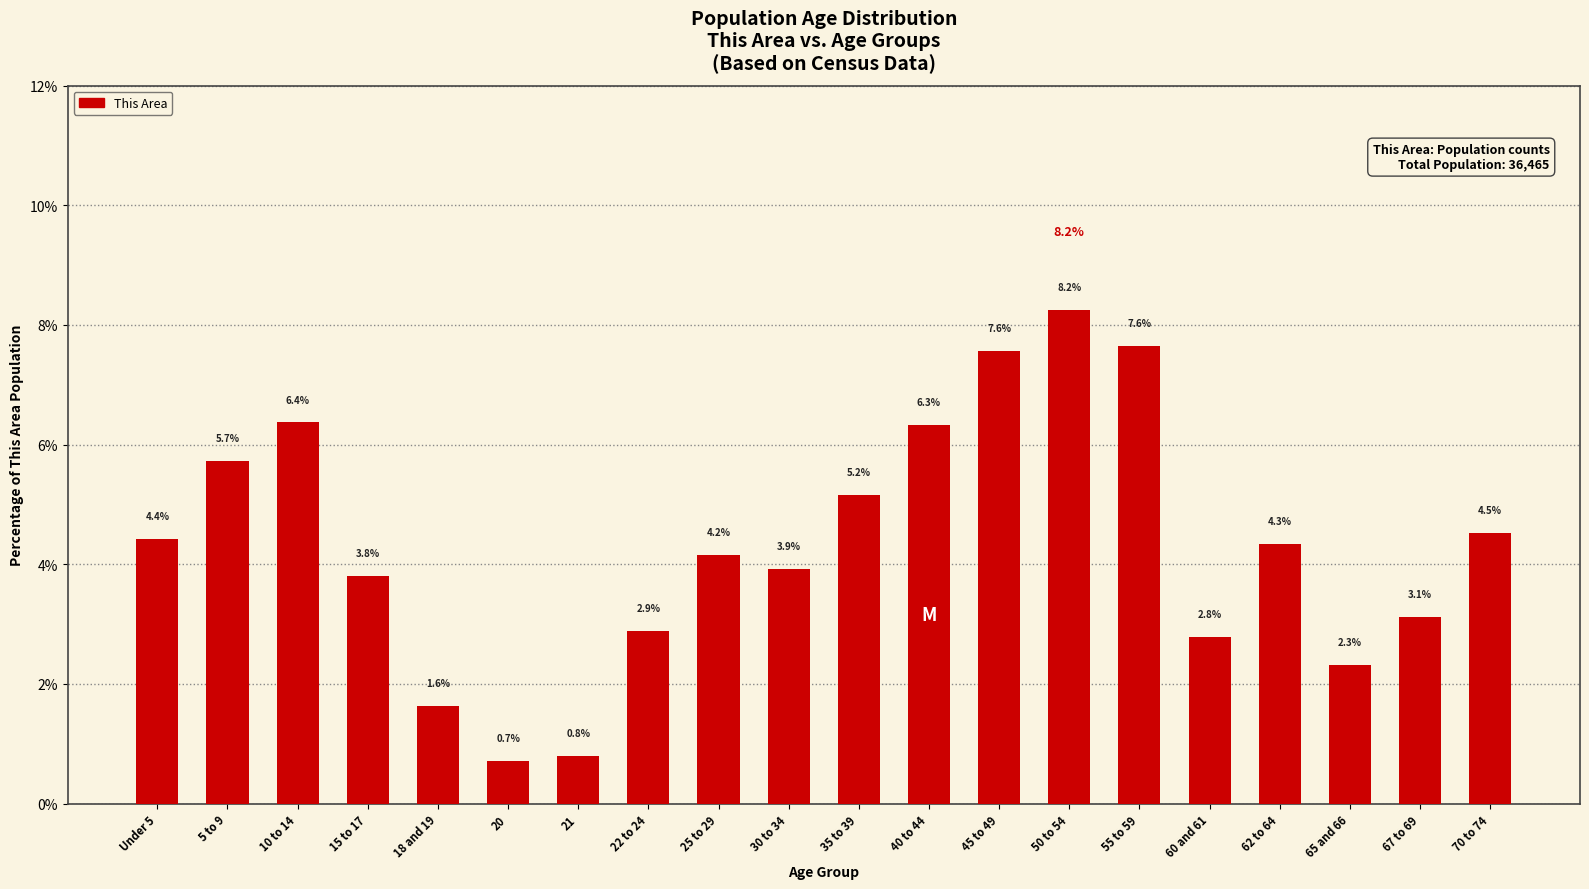

Reading left to right, extract all data points from this chart.

4.4	5.7	6.4	3.8	1.6	0.7	0.8	2.9	4.2	3.9	5.2	6.3	7.6	8.2	7.6	2.8	4.3	2.3	3.1	4.5